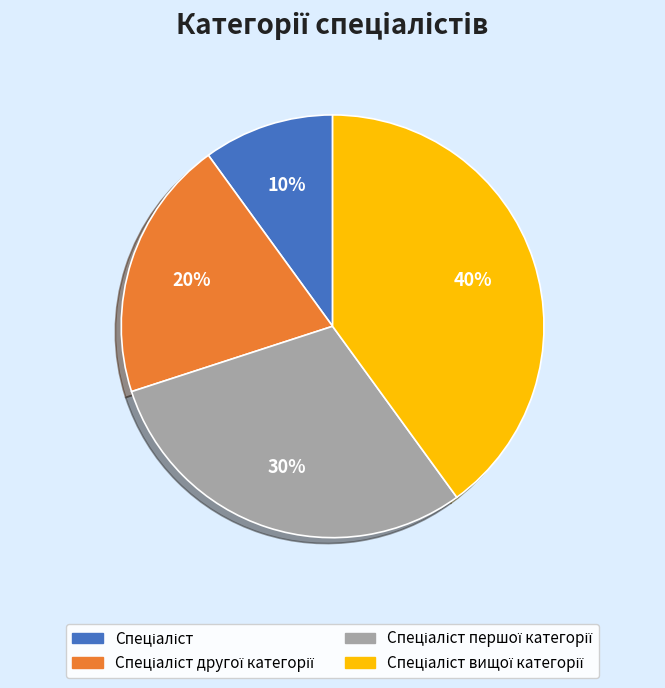

Is there any slice that represents more than half of the pie?

No